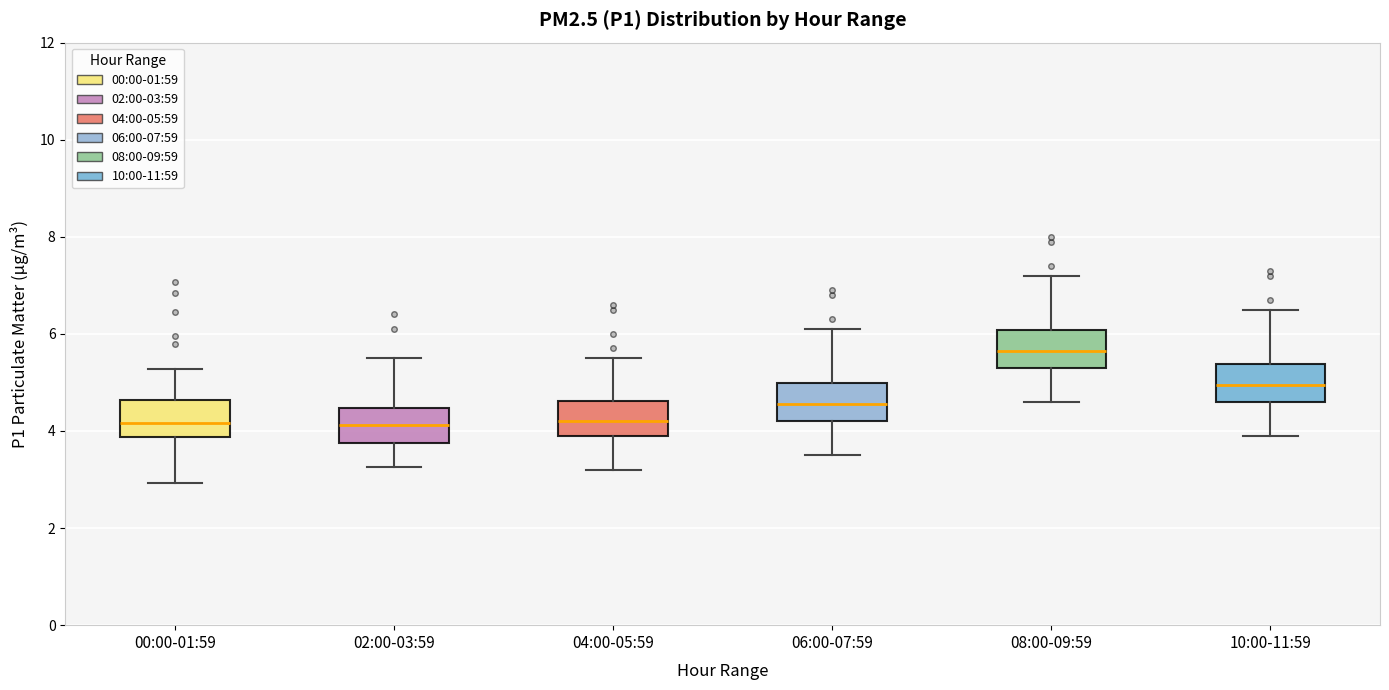

Reading left to right, read every box against the y-axis: the position of its median line, the range the box covers, and the ends of its whiskers. The values are not printed on the chart, so give them approximately, as read against the axis.

00:00-01:59: median 4.2, box 3.8 to 4.6, whiskers 3.0 to 5.2
02:00-03:59: median 4.2, box 3.8 to 4.4, whiskers 3.2 to 5.6
04:00-05:59: median 4.2, box 4.0 to 4.6, whiskers 3.2 to 5.6
06:00-07:59: median 4.6, box 4.2 to 5.0, whiskers 3.6 to 6.2
08:00-09:59: median 5.6, box 5.4 to 6.0, whiskers 4.6 to 7.2
10:00-11:59: median 5.0, box 4.6 to 5.4, whiskers 4.0 to 6.6